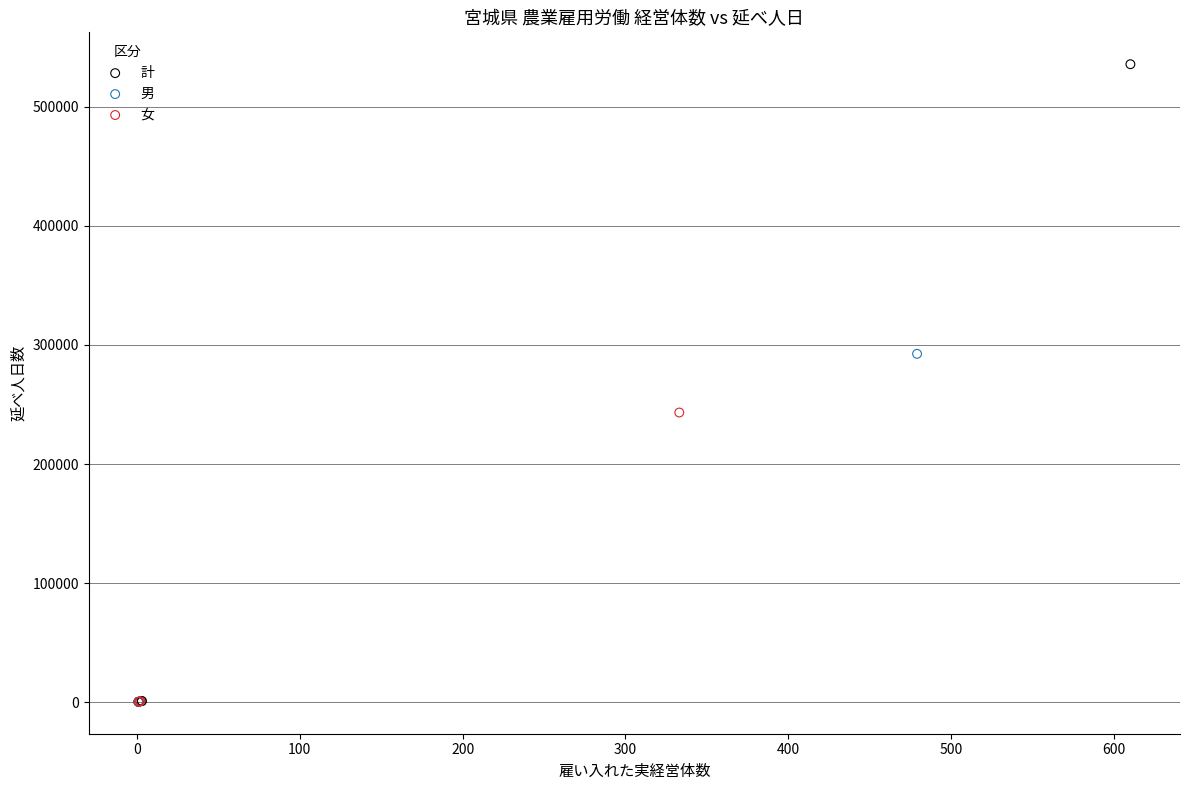

Which series has the widest spread of Y values?

計